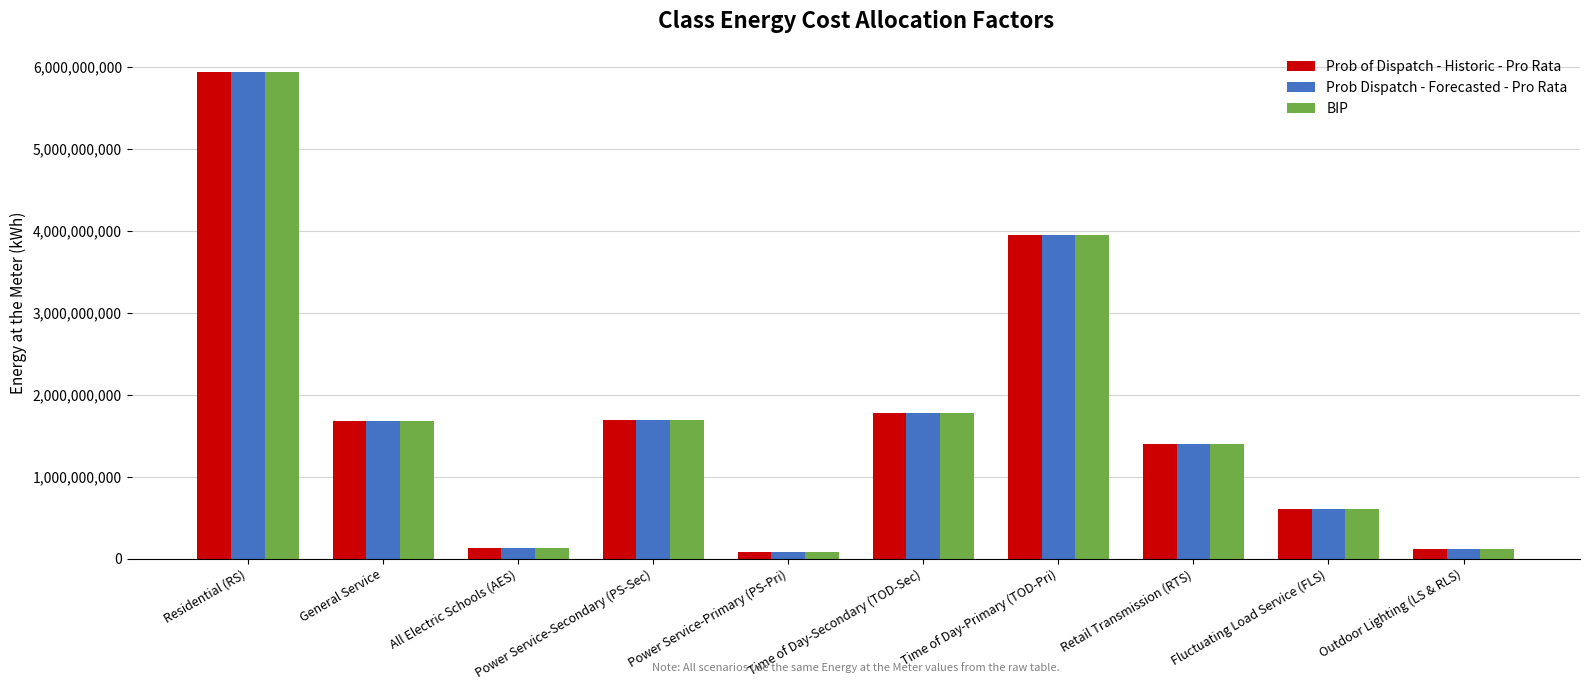

Which label corresponds to the largest value in the chart?

Residential (RS)